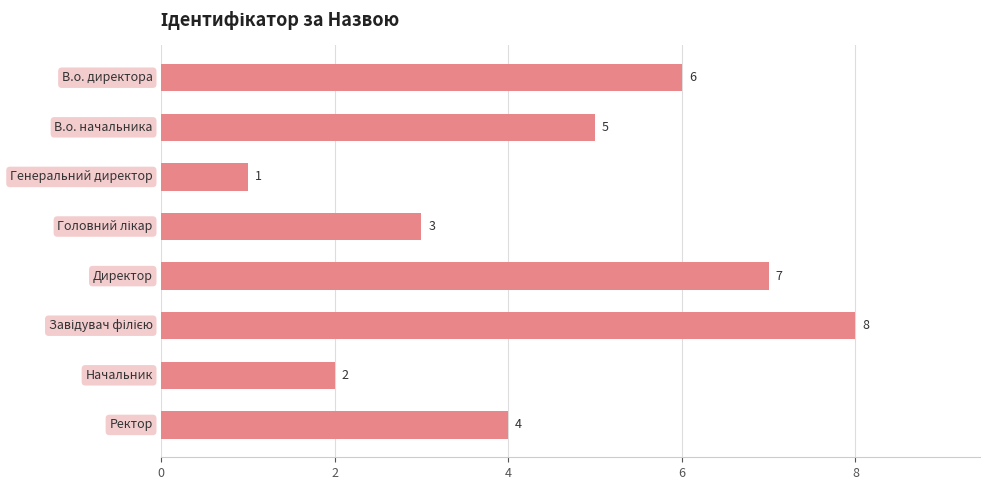

What is the value of the 7th bar from the top?

2